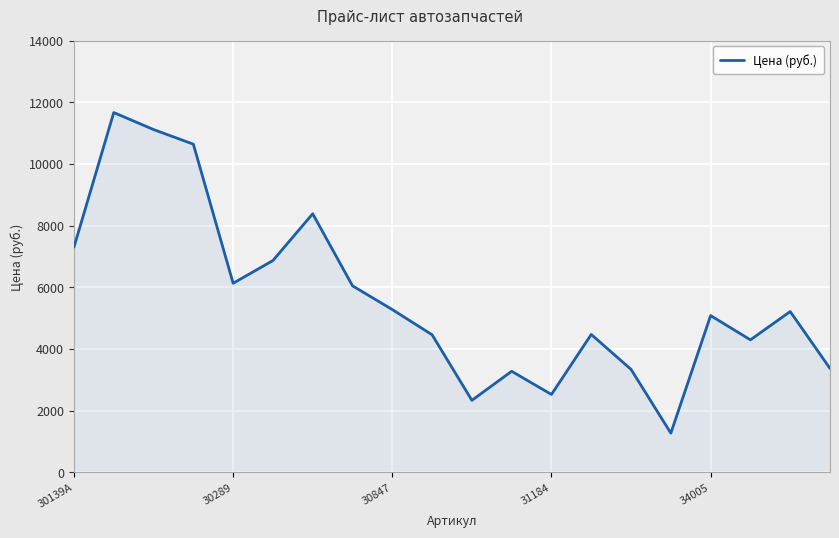

What is the maximum value shown in the chart?

11663.7